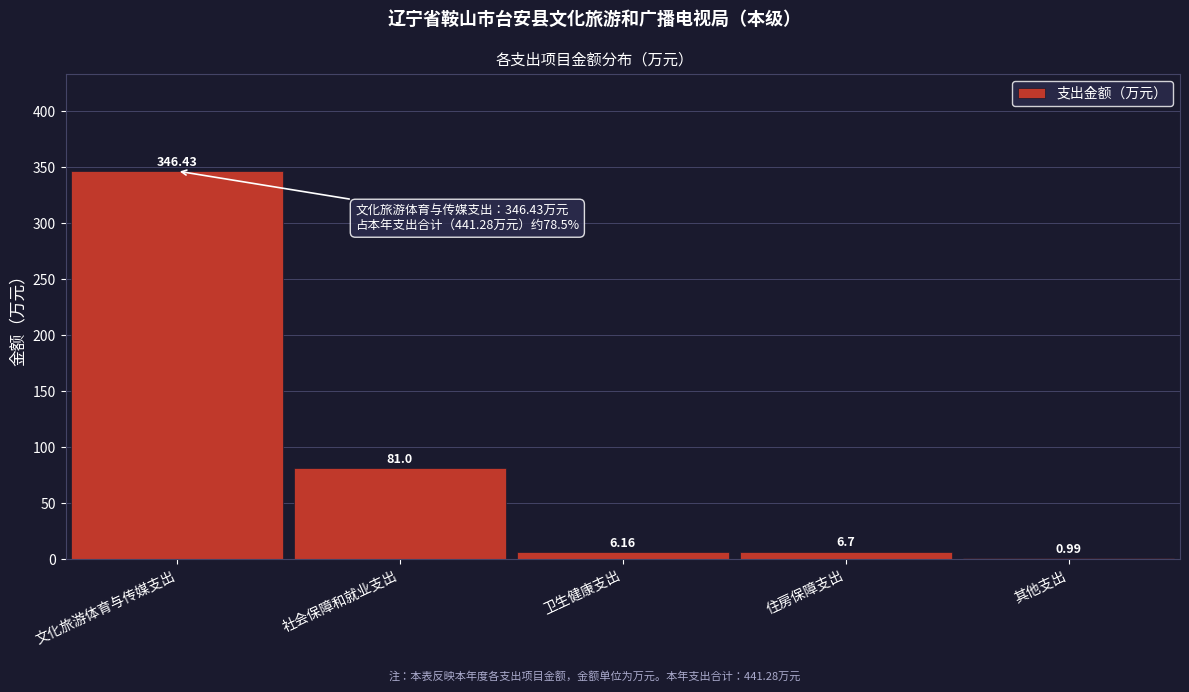

At which label does the data first exceed 6?

文化旅游体育与传媒支出